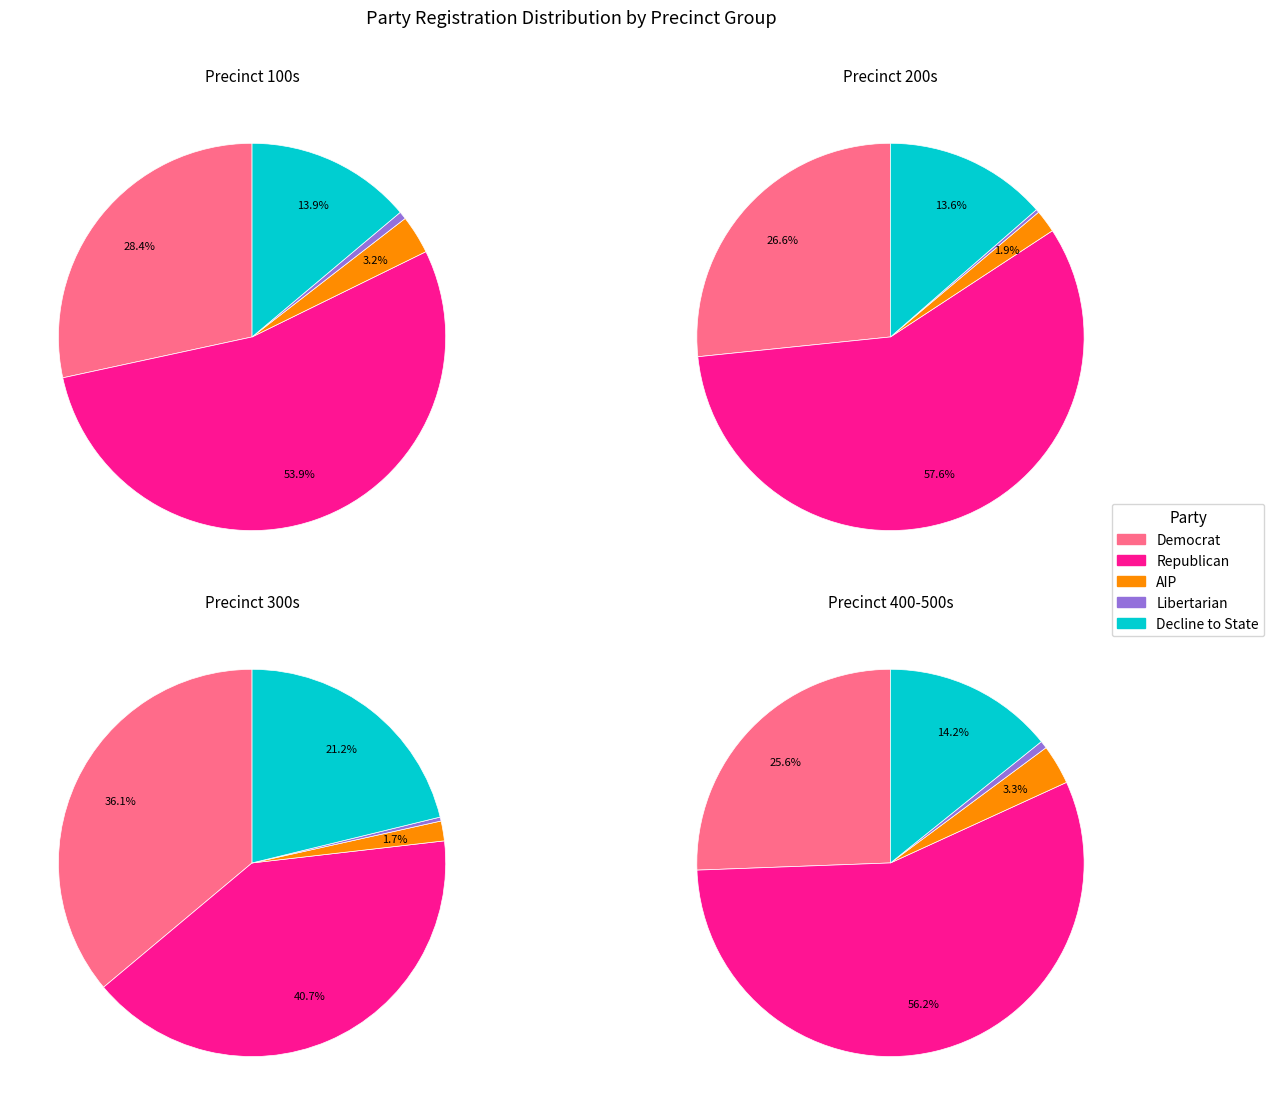

The 324 slice represents 1% of the pie. True or false?

False